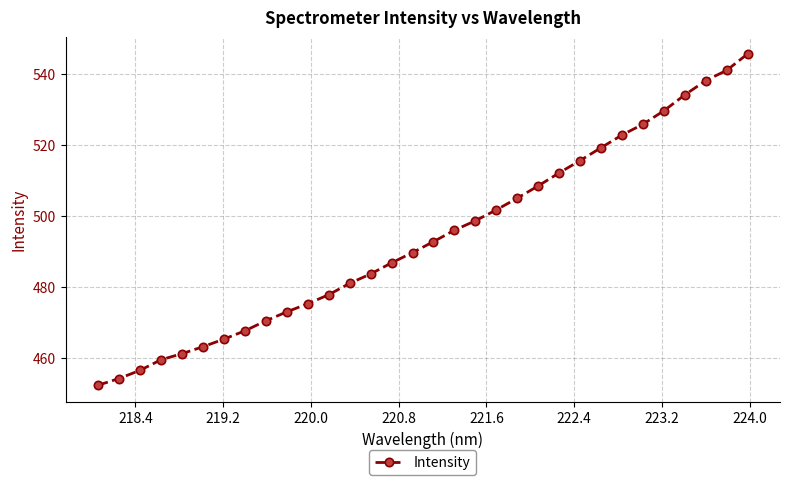

What is the greatest value displayed?

545.7